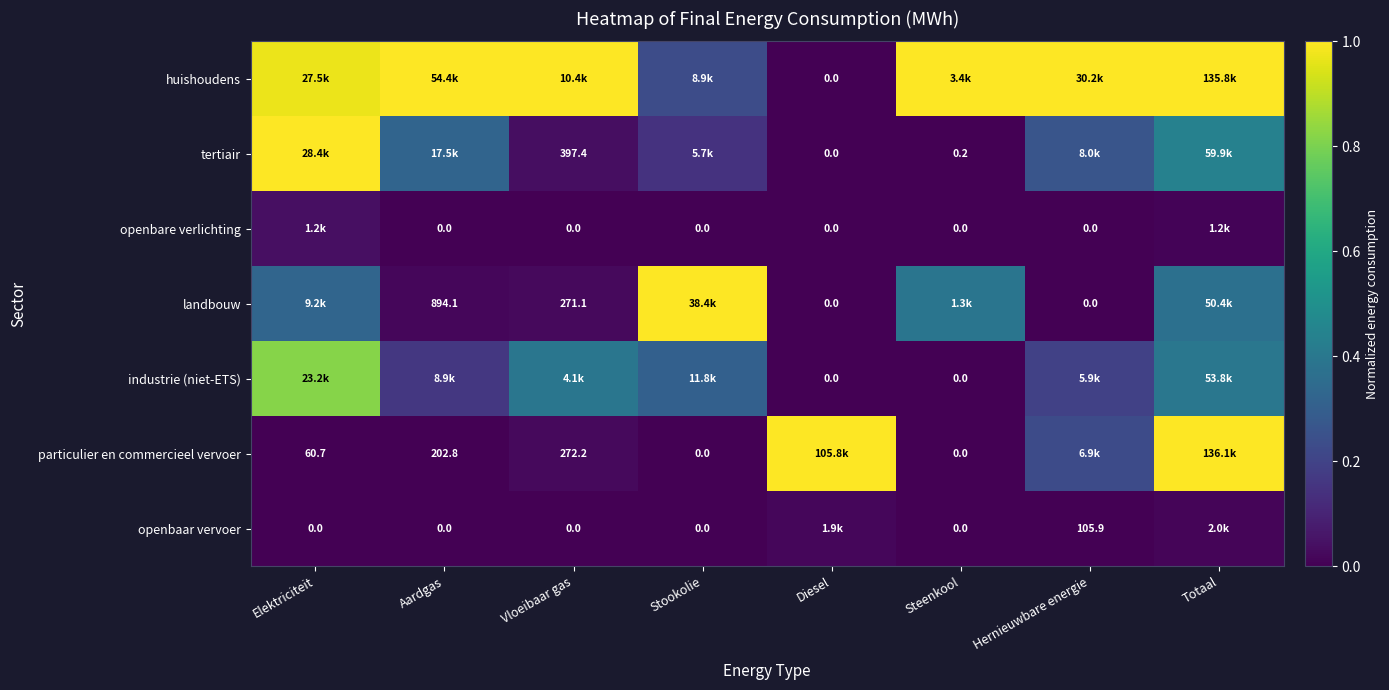

Which series has the largest total across all categories?

huishoudens